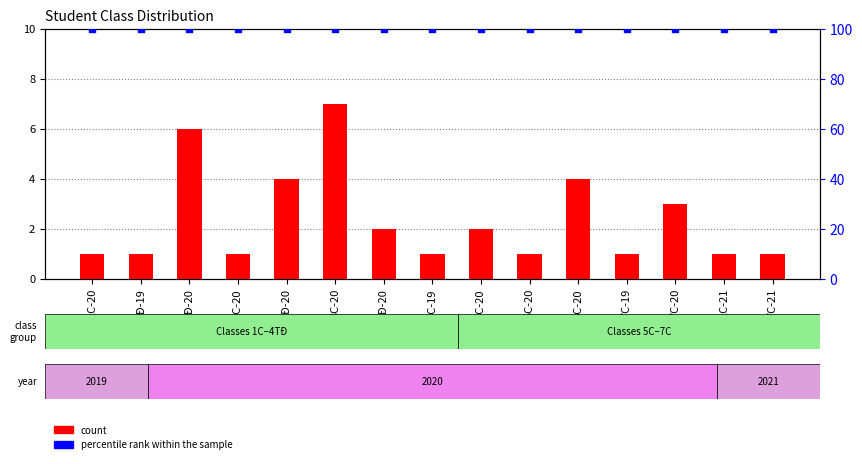

Is the value of percentile rank within the sample at 4C-19 greater than the value of count at 7C-20?

Yes